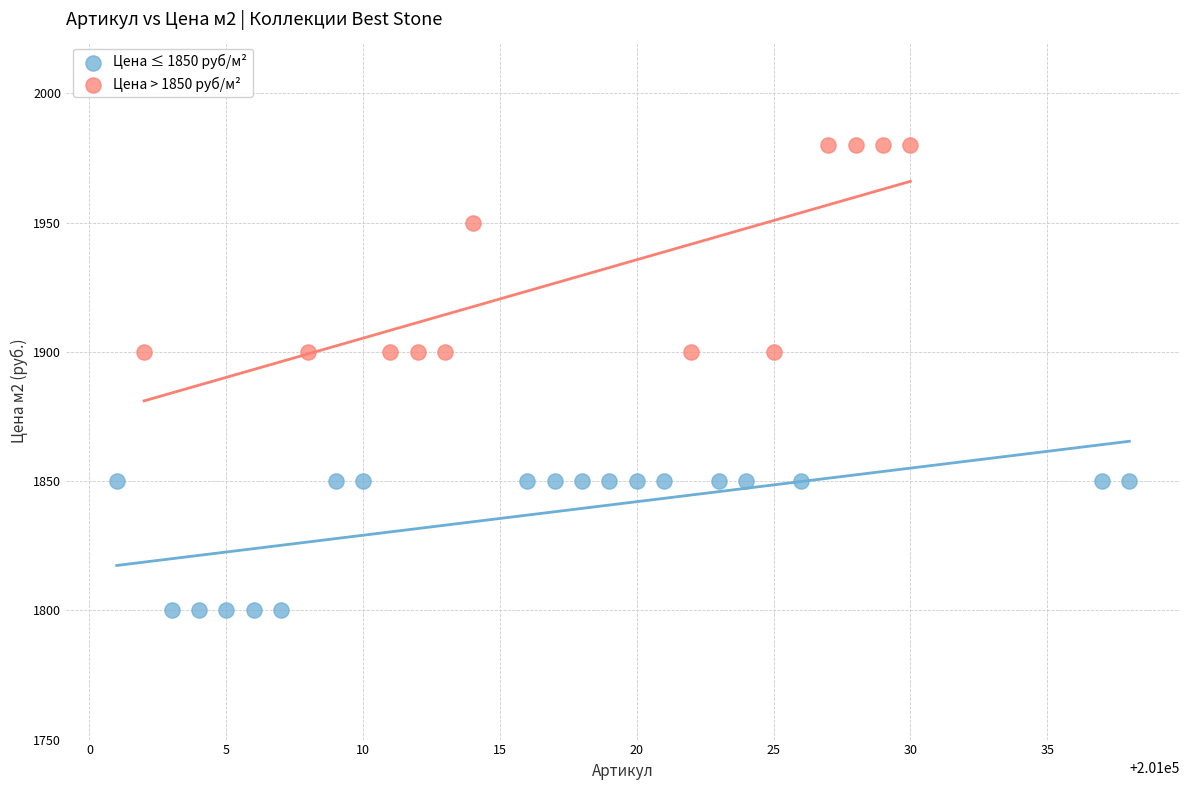

Which series has the widest spread of Y values?

Цена > 1850 руб/м²